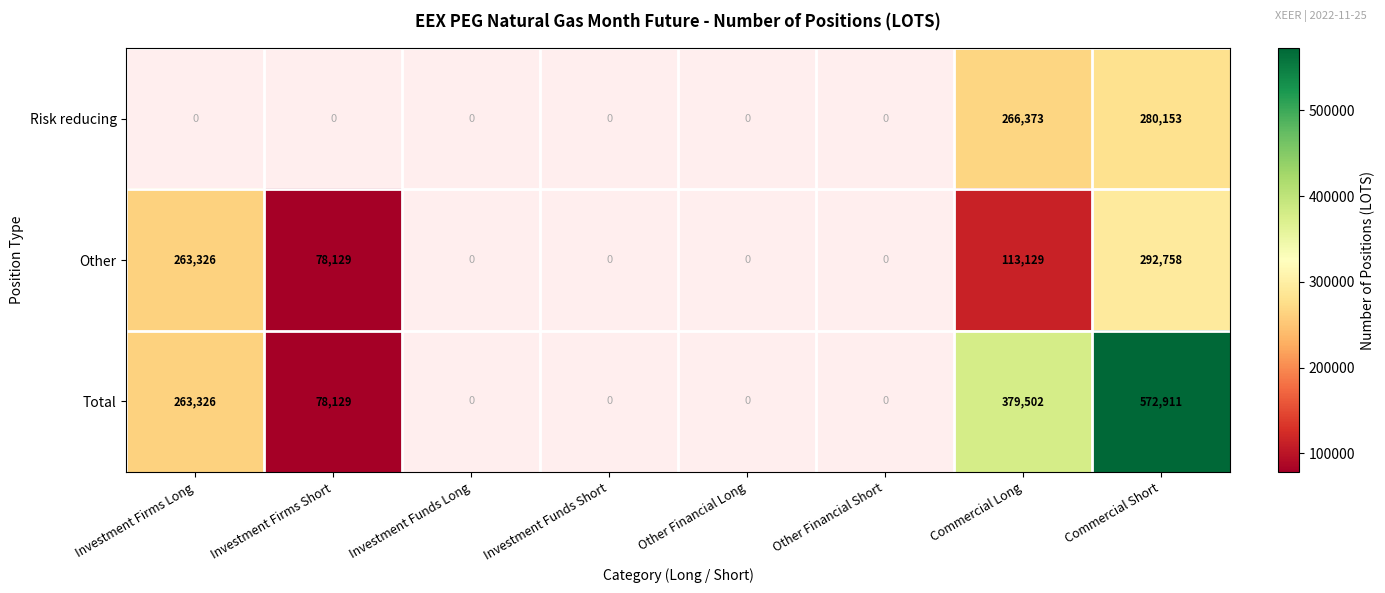

Rank the series at Commercial Long from highest to lowest value.

Total, Risk reducing, Other